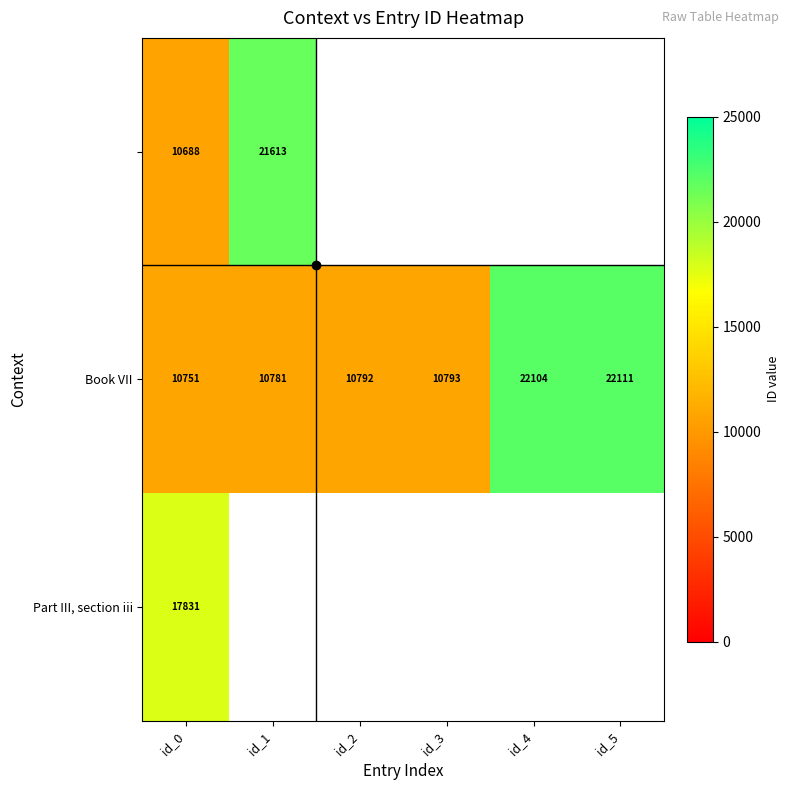

Which category has the lowest value in the Book VII series?

id_0